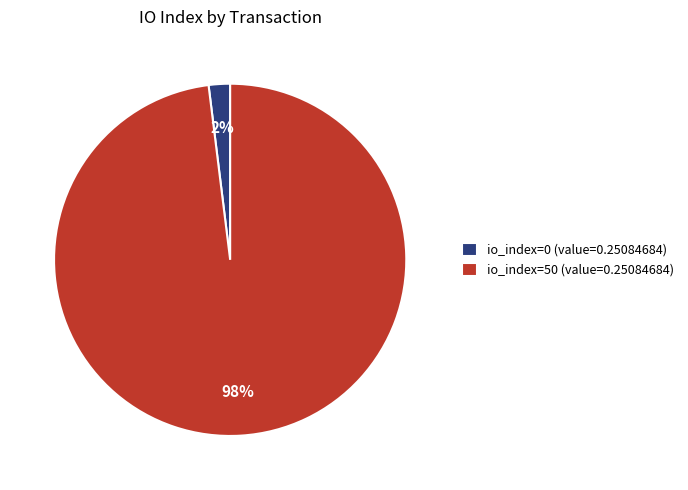

Which has a higher value, io_index=0 (value=0.25084684) or io_index=50 (value=0.25084684)?

io_index=50 (value=0.25084684)